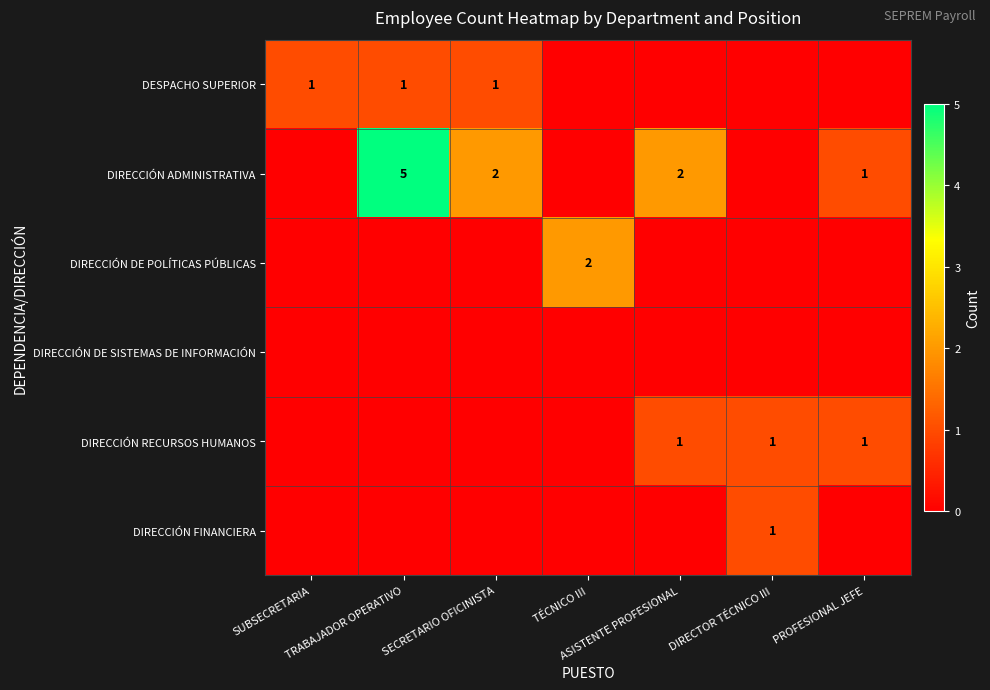

What is the difference between the highest and lowest values at TÉCNICO III?

2